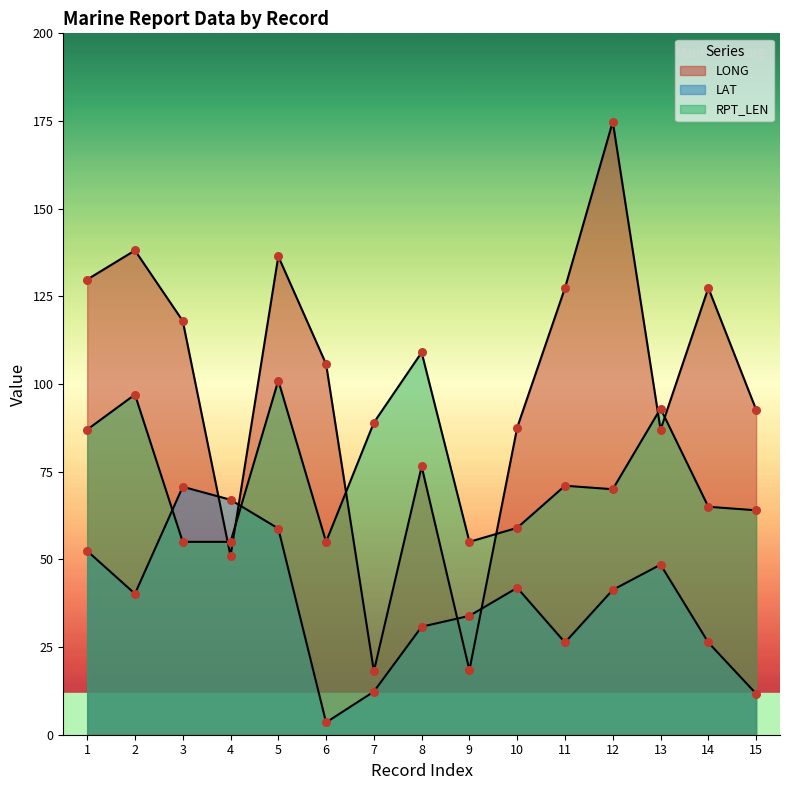

Is the value of LAT at 3 greater than the value of RPT_LEN at 1?

No